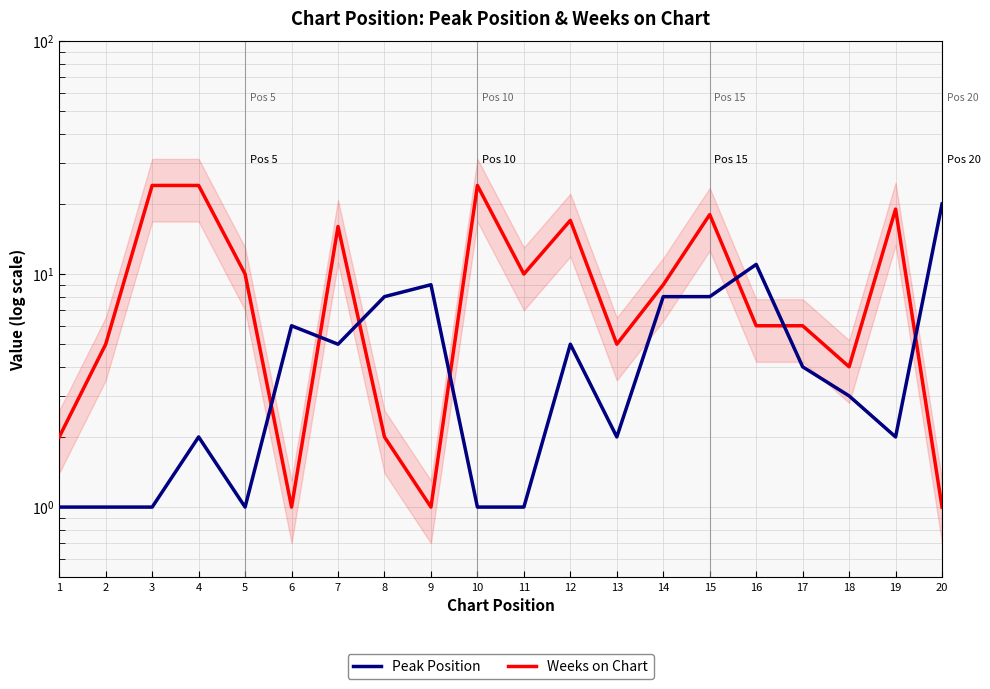

Reading left to right, extract all data points from this chart.

Peak Position: 1	1	1	2	1	6	5	8	9	1	1	5	2	8	8	11	4	3	2	20
Weeks on Chart: 2	5	24	24	10	1	16	2	1	24	10	17	5	9	18	6	6	4	19	1